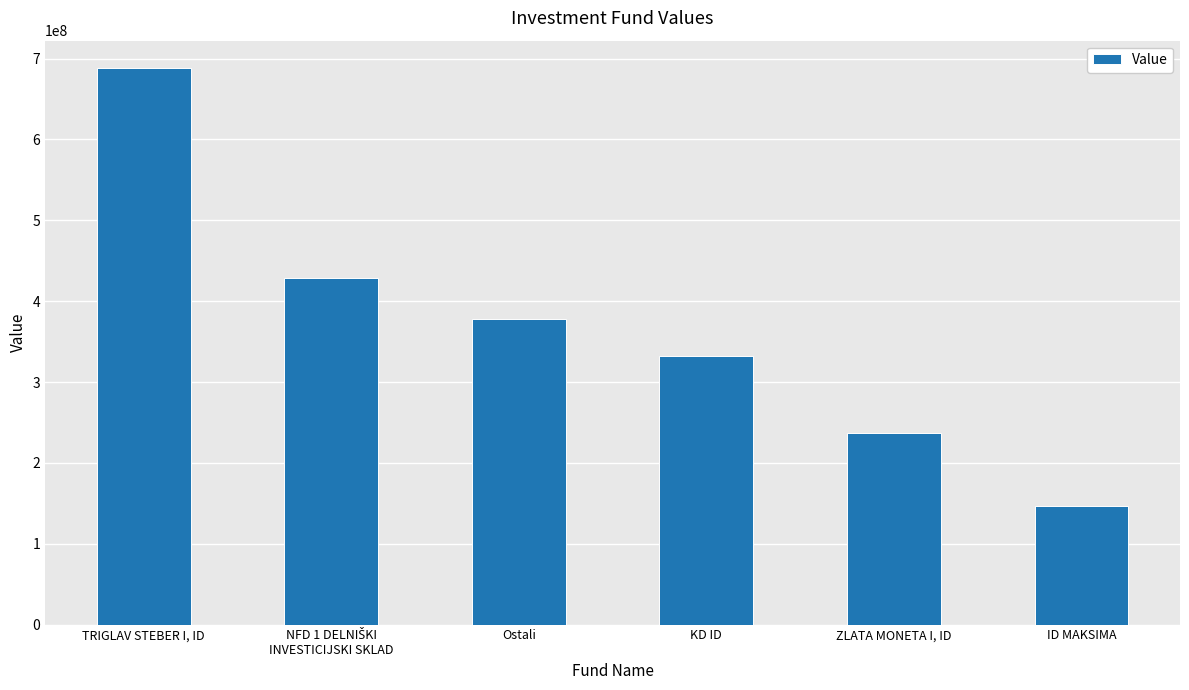

What is the sum of all values?

2211501853.1